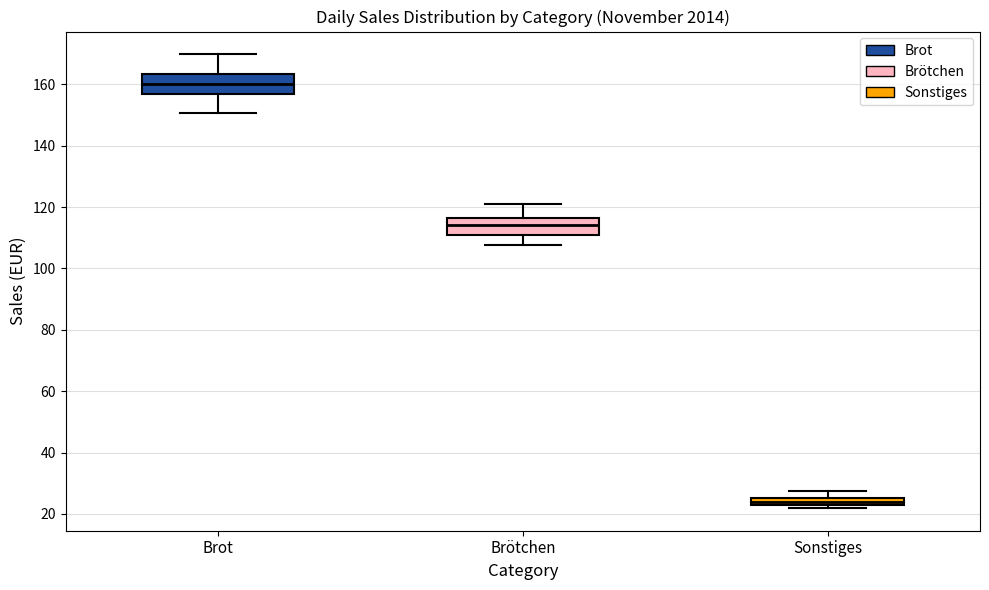

Where does the median line of the box for Sonstiges sit on the y-axis? The values are not printed on the chart, so give them approximately, as read against the axis.

24